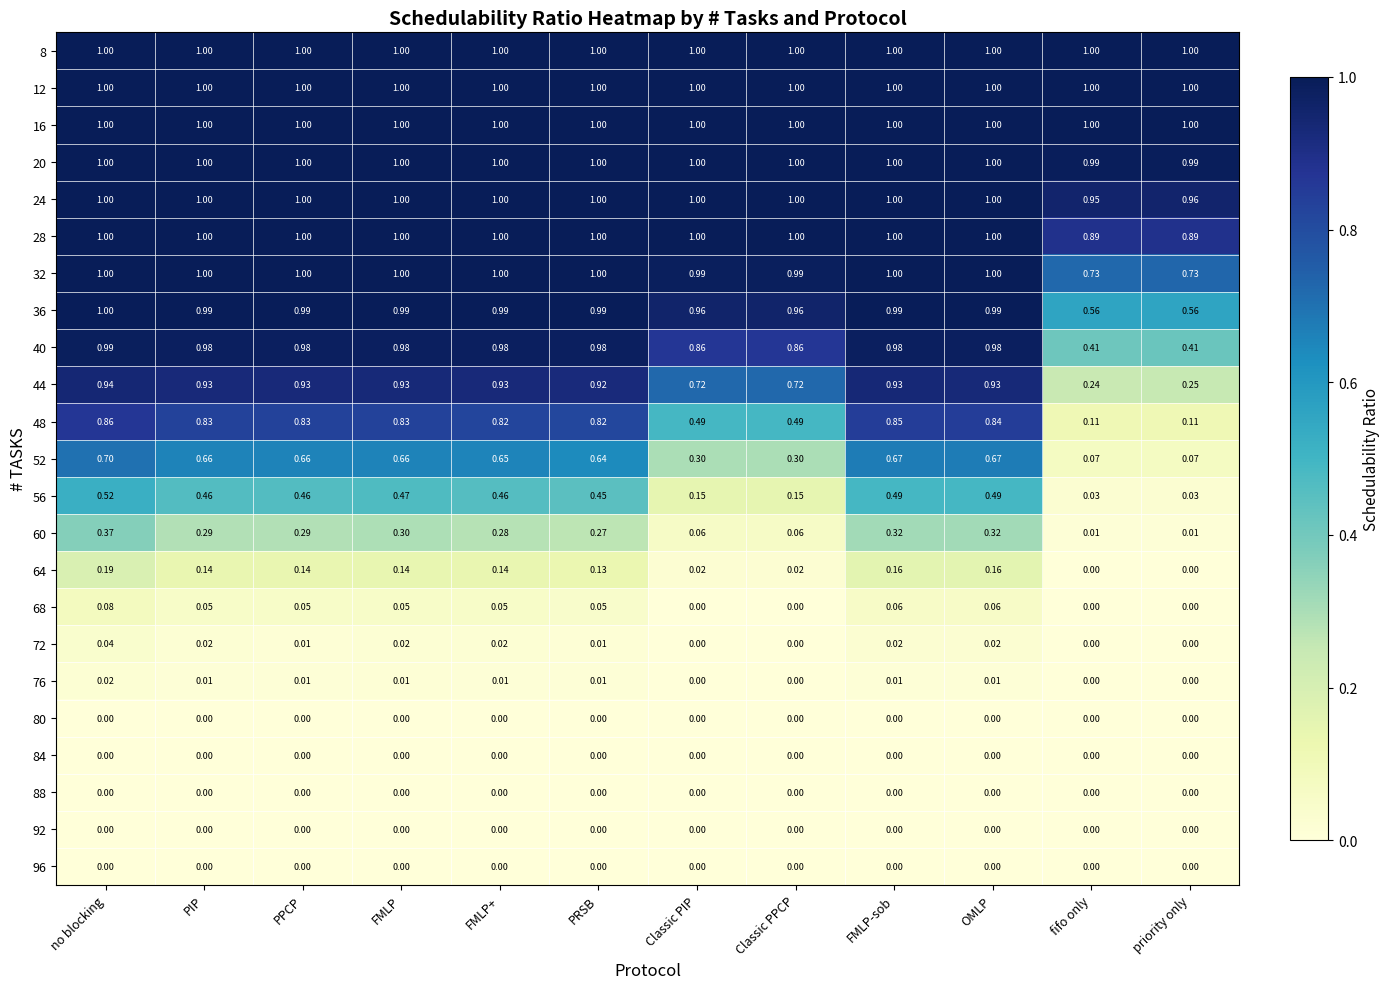

At which category is the sum across all series the highest?

no blocking